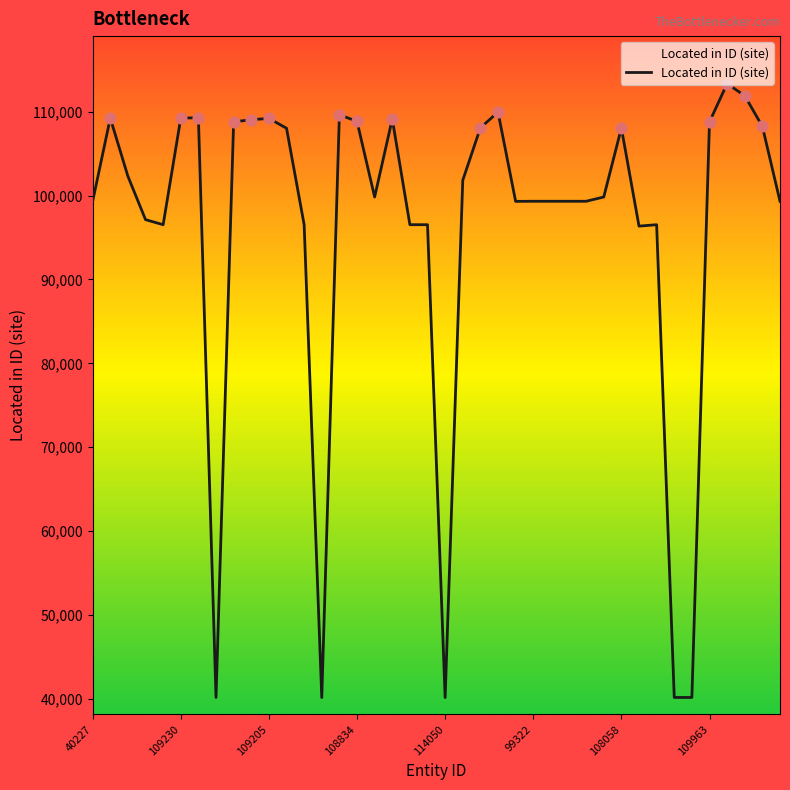

What is the smallest value displayed?

40155